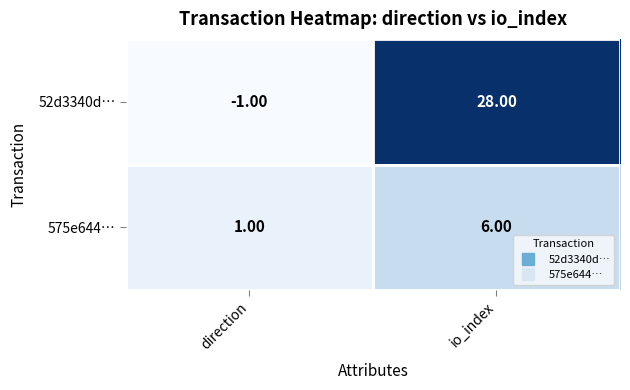

What is the difference between the maximum and minimum values in the 52d3340d… series?

29